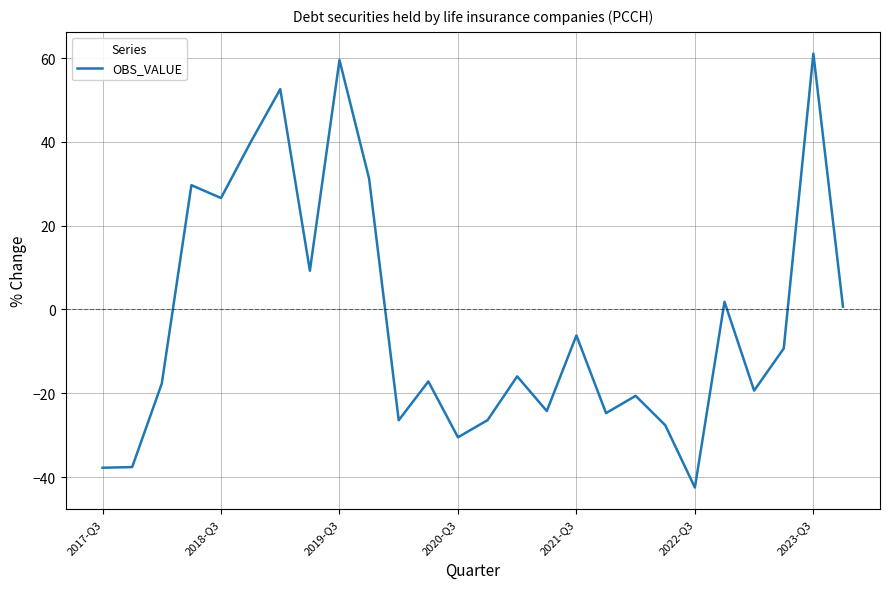

How many values are below zero?

16